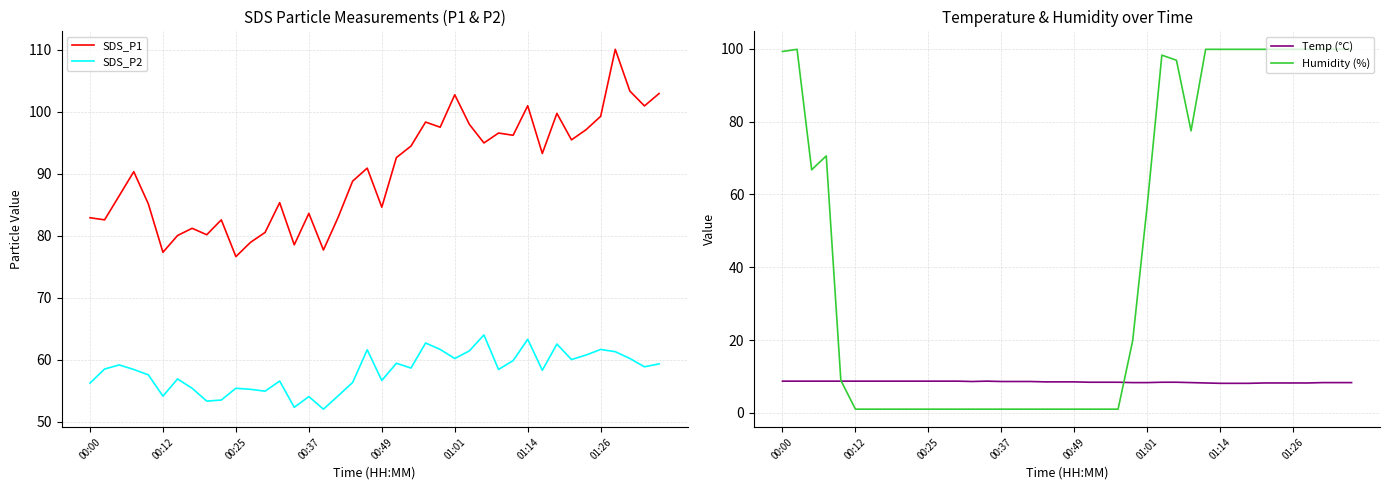

How many interior local peaks does the SDS_P2 series have?

12